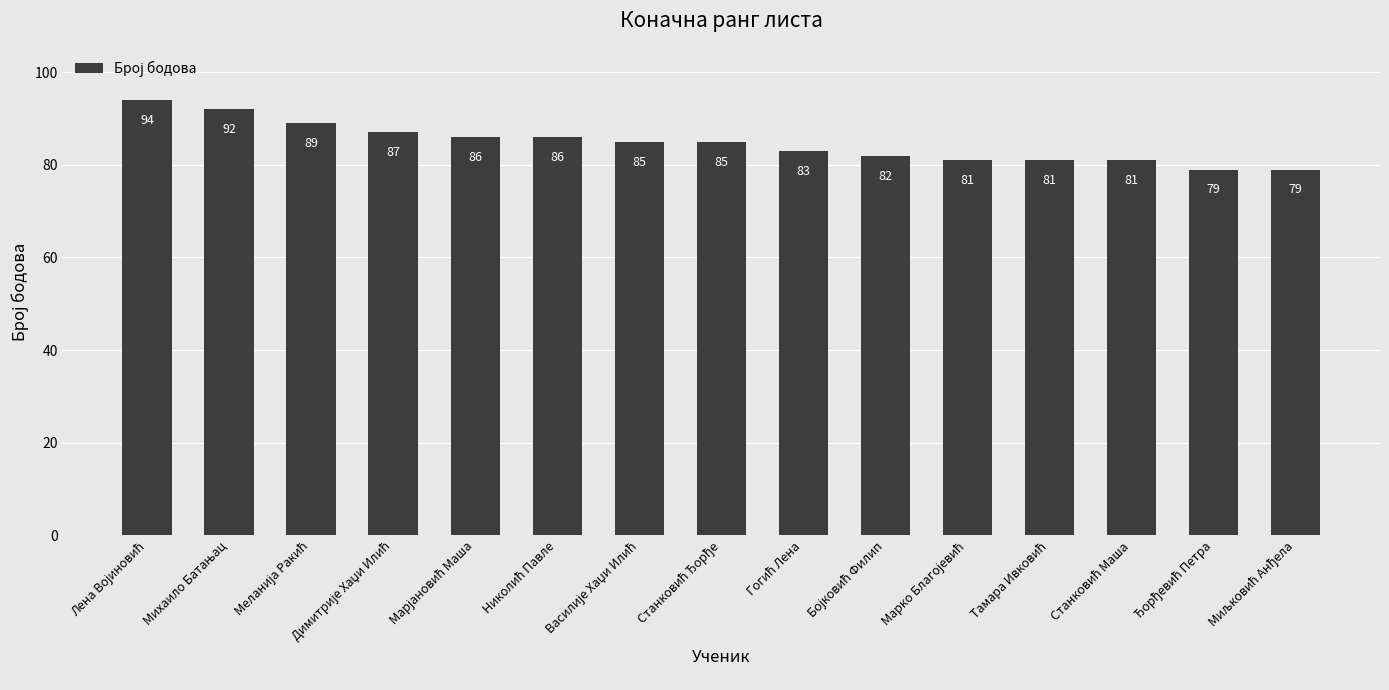

What is the difference between the maximum and minimum values?

15